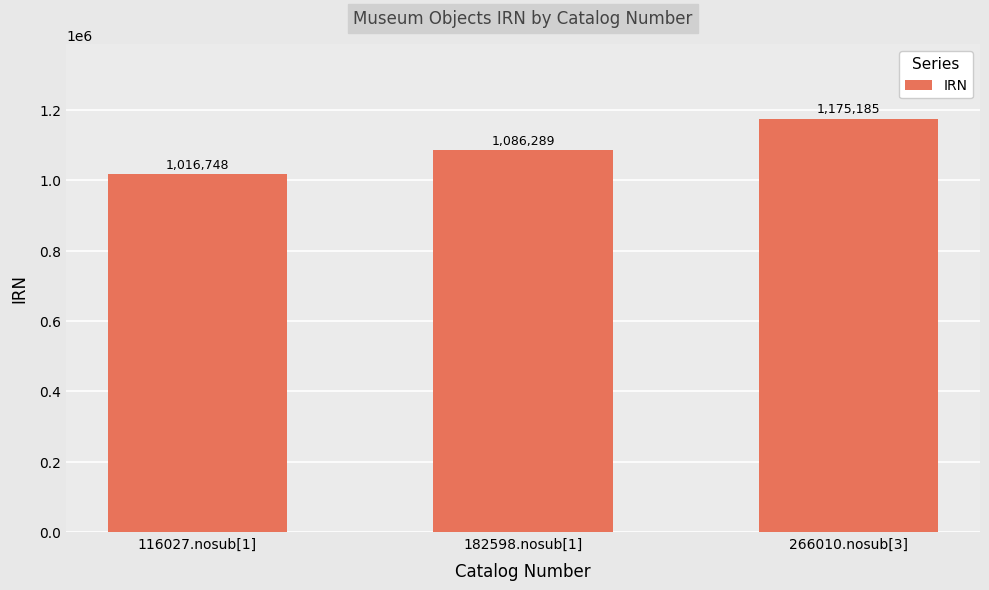

What is the ratio of the value at 266010.nosub[3] to the value at 182598.nosub[1]?

1.1